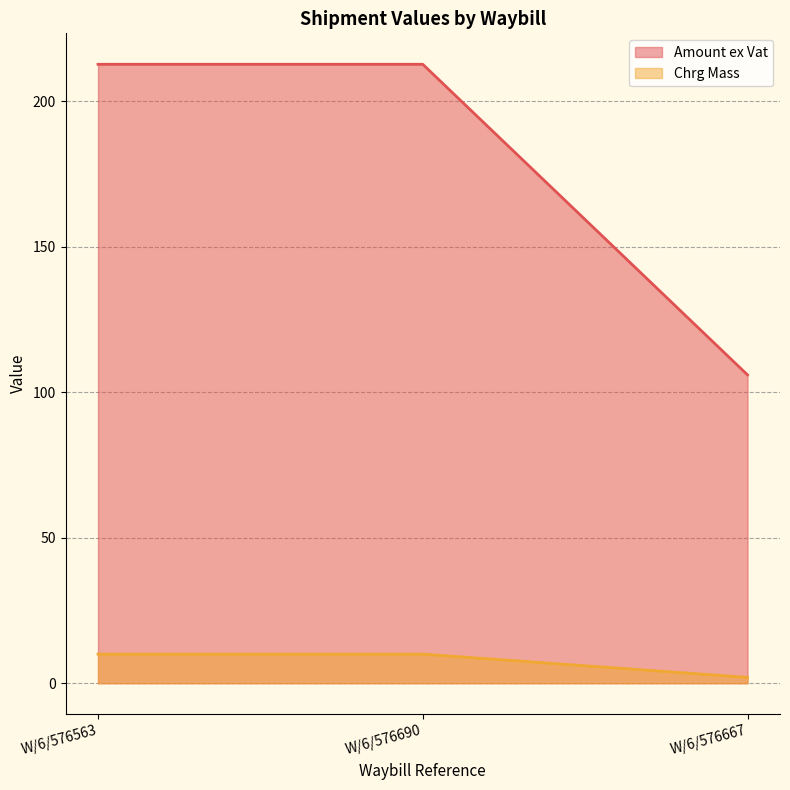

Which series has the largest range (max minus min)?

Amount ex Vat